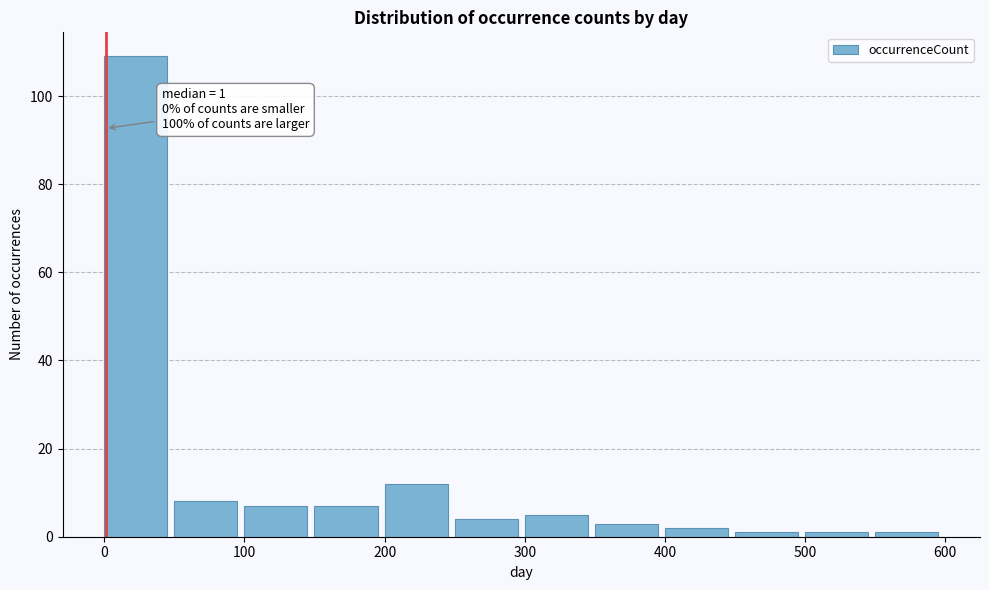

Over which range of the x-axis is the bar tallest?

0 to 50